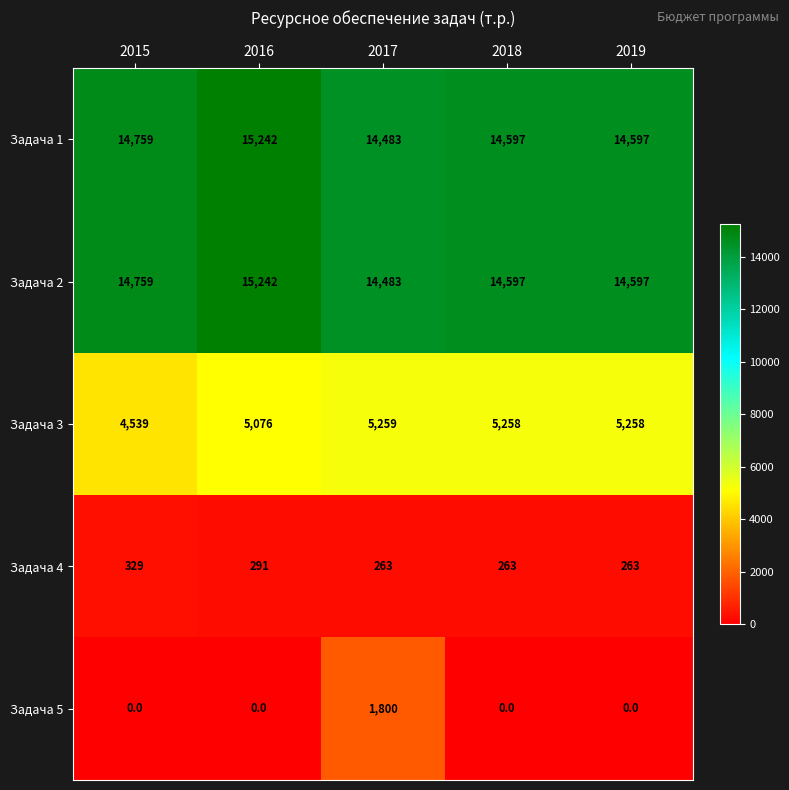

Reading left to right, what are all the values shown in this chart?

Задача 1: 2015=14759	2016=15242	2017=14483	2018=14597	2019=14597
Задача 2: 2015=14759	2016=15242	2017=14483	2018=14597	2019=14597
Задача 3: 2015=4539	2016=5076	2017=5259	2018=5258	2019=5258
Задача 4: 2015=329	2016=291	2017=263	2018=263	2019=263
Задача 5: 2015=0	2016=0	2017=1800	2018=0	2019=0